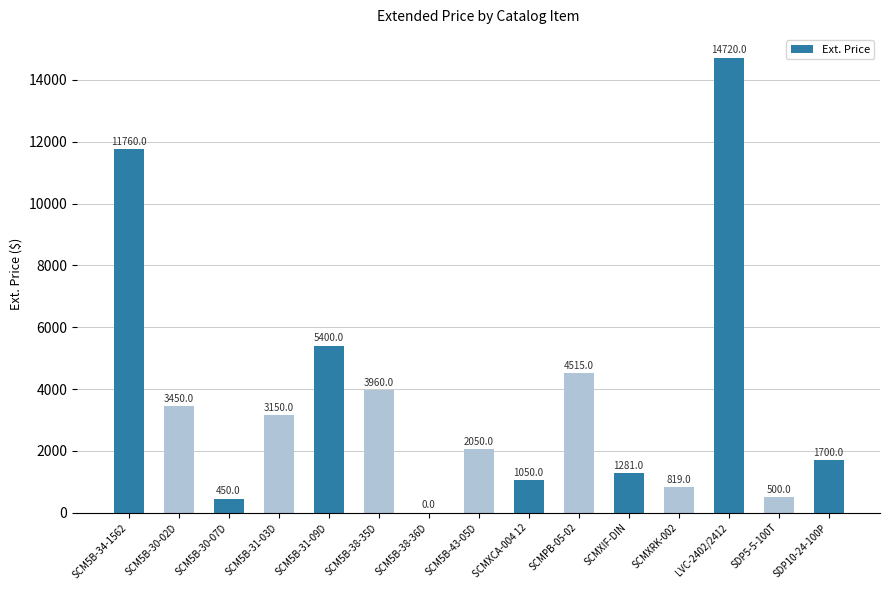

Which has a higher value, LVC-2402/2412 or SCM5B-31-09D?

LVC-2402/2412